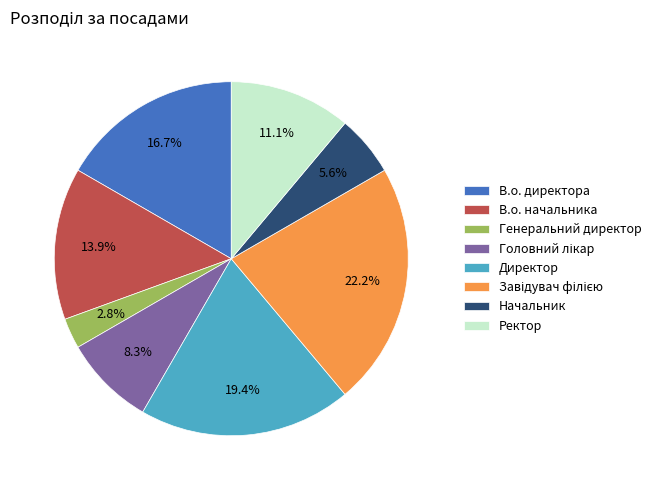

What is the smallest slice in the pie chart?

Генеральний директор